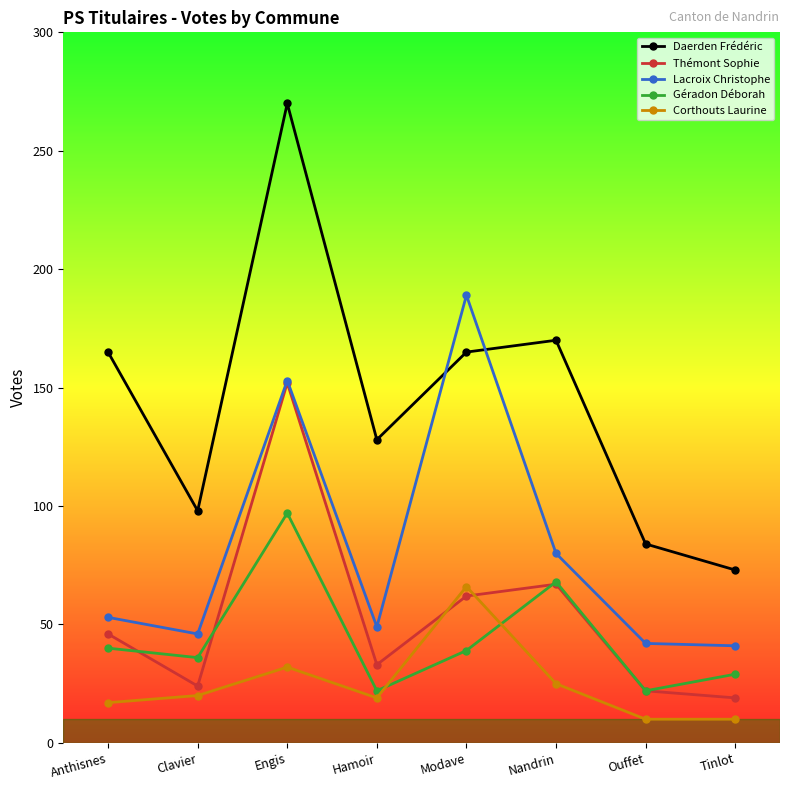

Is it true that Thémont Sophie equals 19 at Tinlot?

True